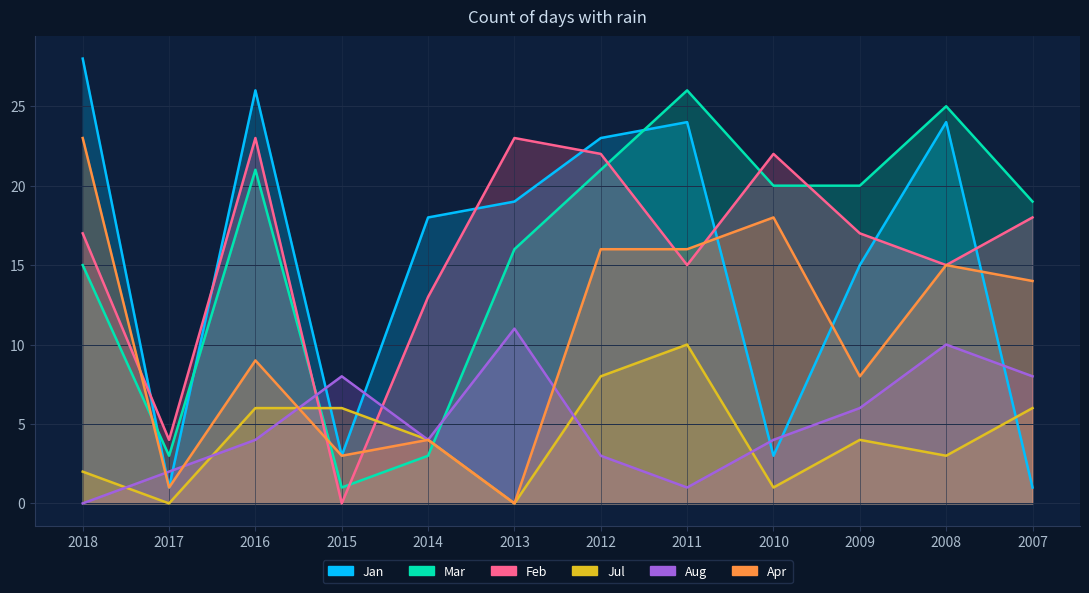

Which series ends up on top after the final intersection of Jul and Aug?

Aug